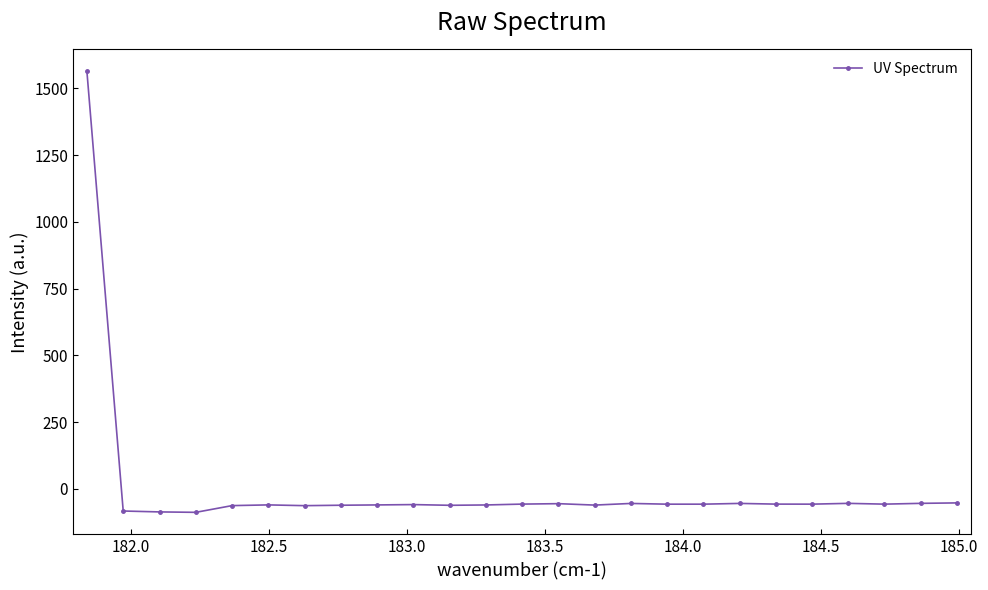

What is the value of the 20th point from the left?

-57.2